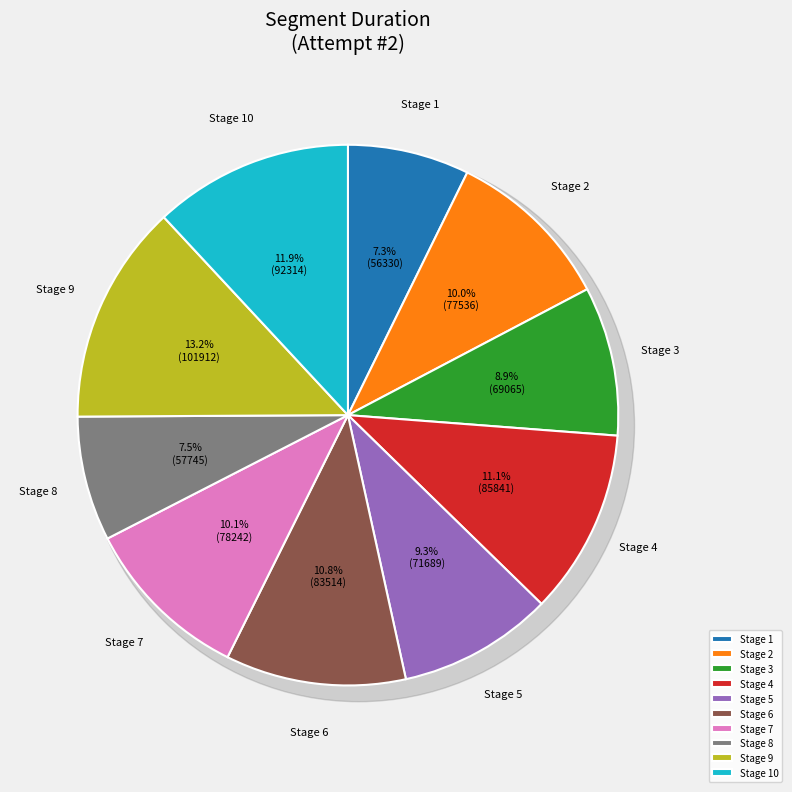

The Stage 7 slice represents 22% of the pie. True or false?

False